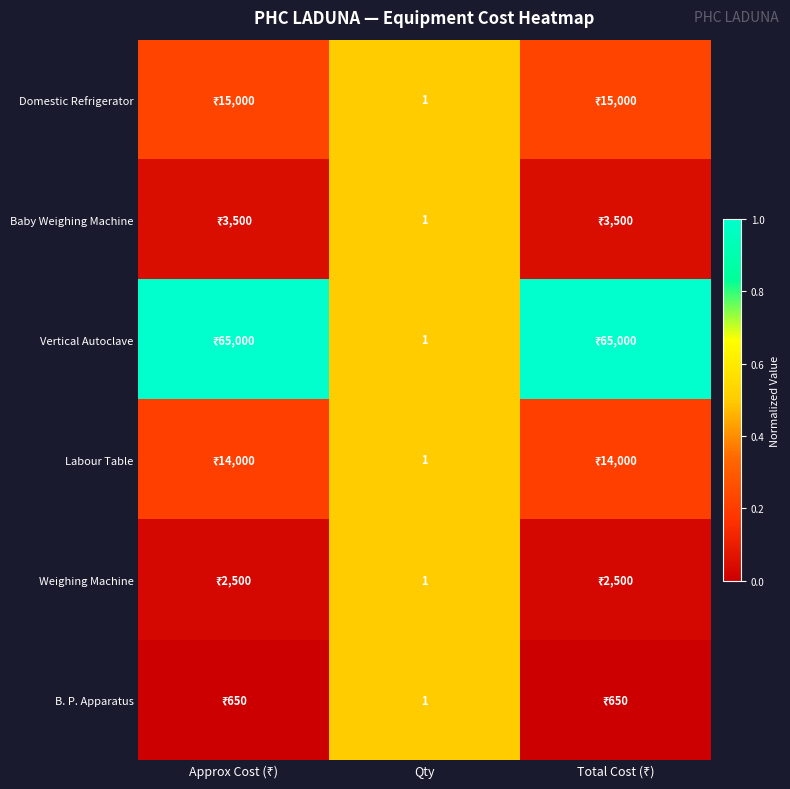

What is the difference between the maximum and minimum values in the Domestic Refrigerator series?

0.3